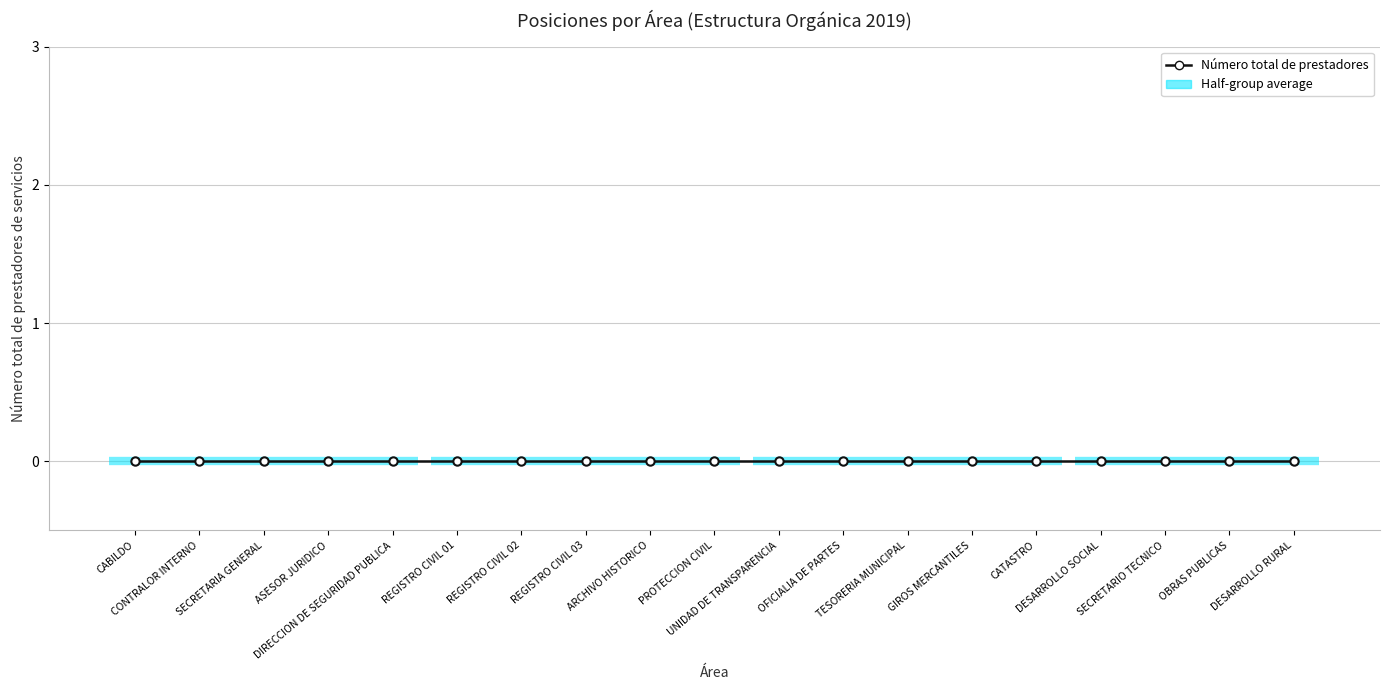

Which label corresponds to the largest value in the chart?

CABILDO